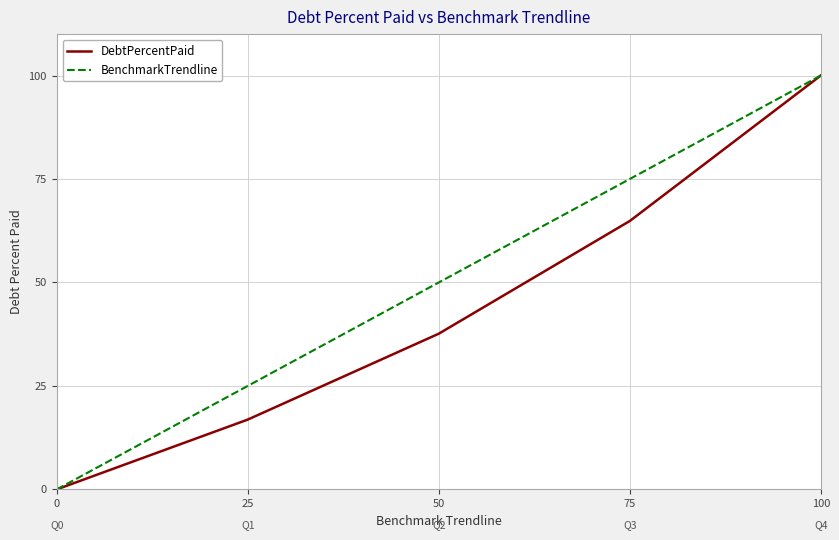

The BenchmarkTrendline series shows 47.5 at 75. True or false?

False